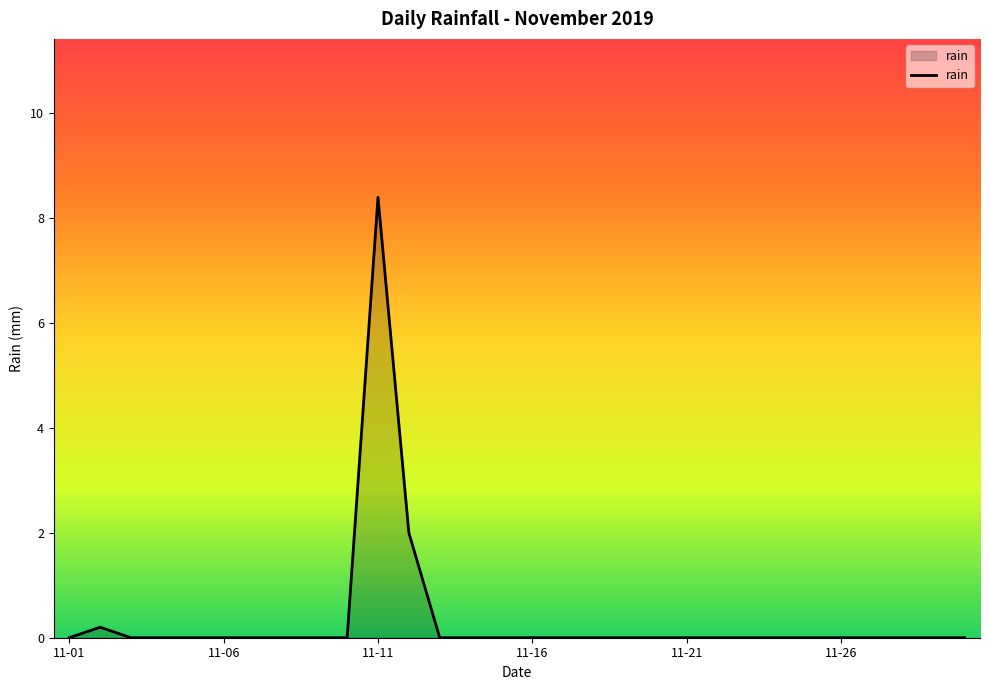

What is the maximum value shown in the chart?

8.4